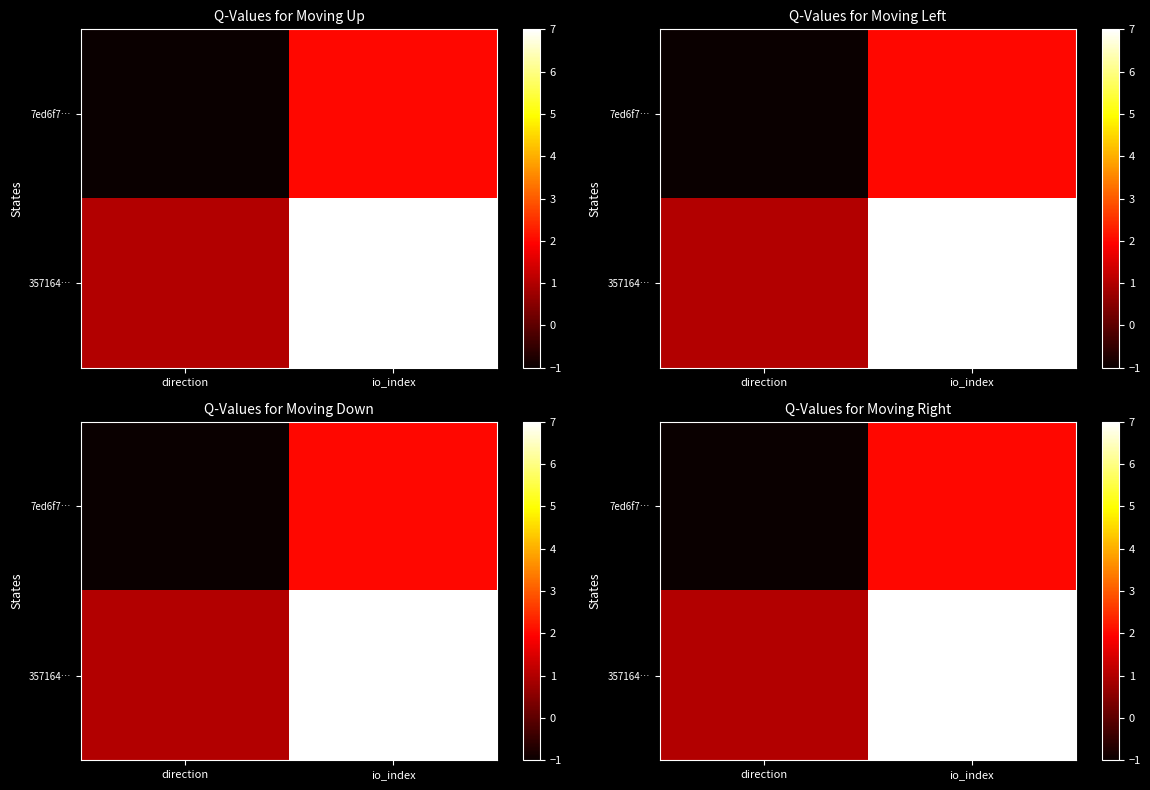

True or false: row_0 has a value of 0 at direction.

False